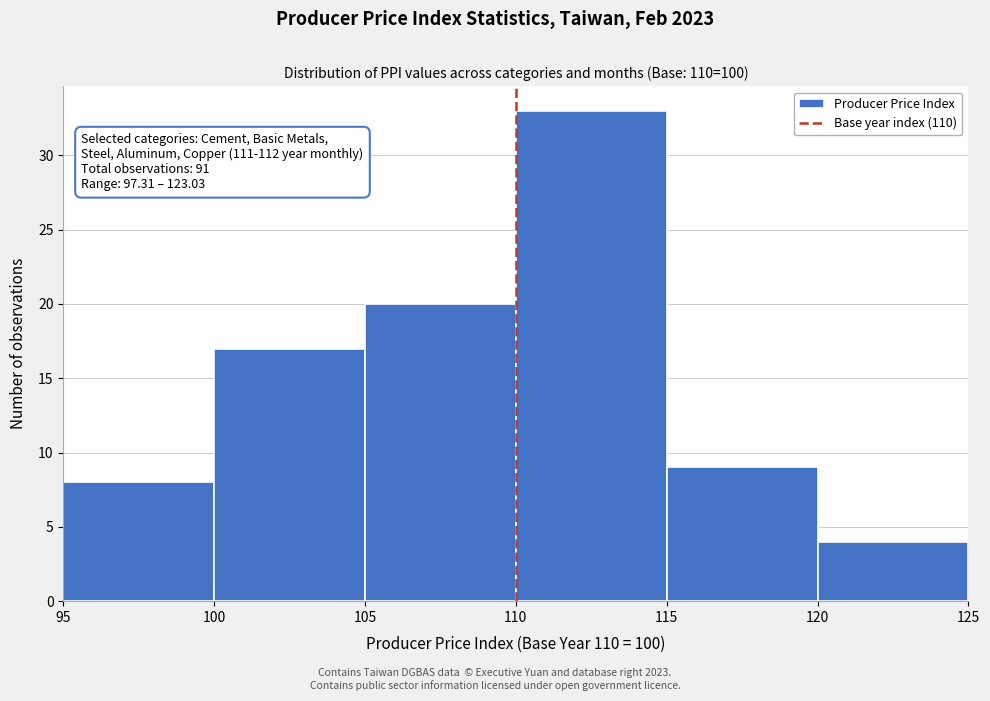

Over which range of the x-axis is the bar tallest?

110 to 115